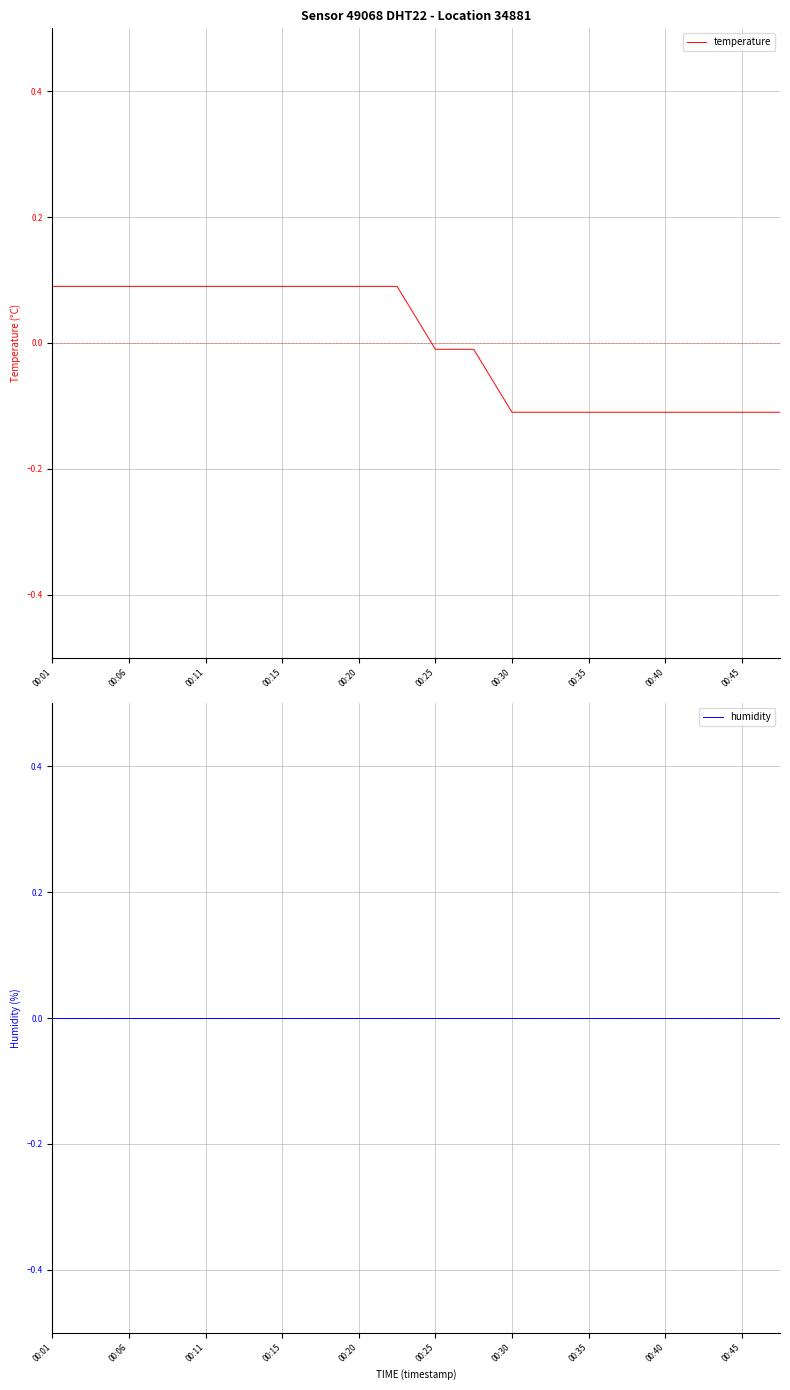

What is the total value across all series at 00:11?

0.1